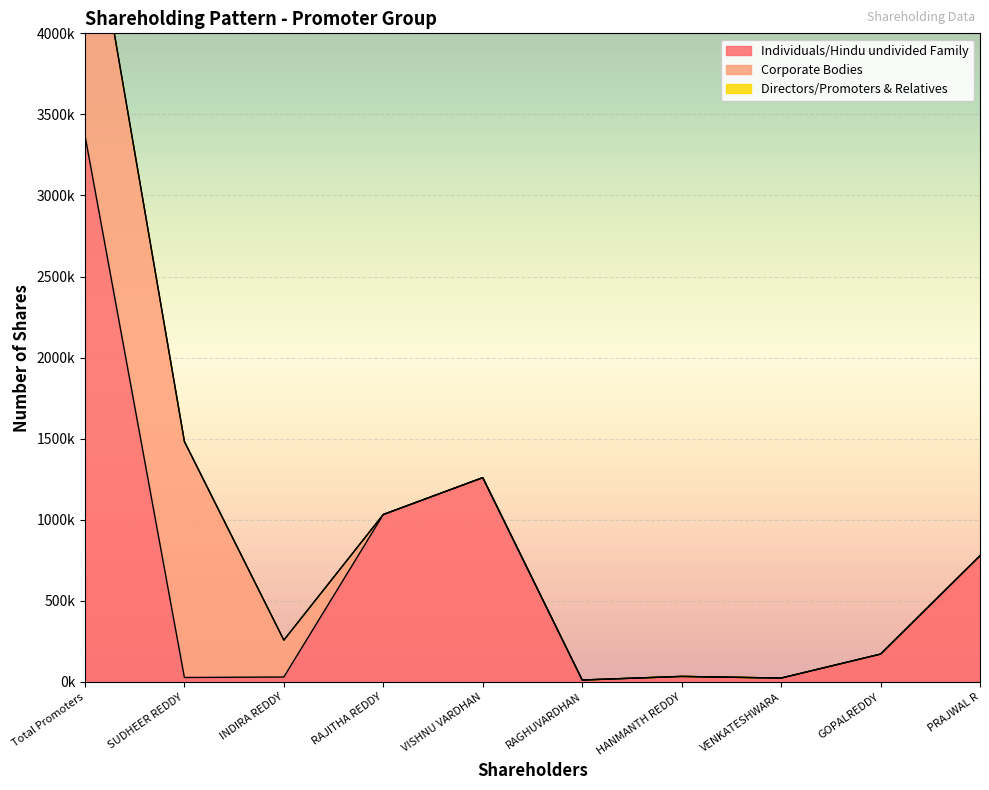

What is the label of the 2nd point from the left?

SUDHEER REDDY